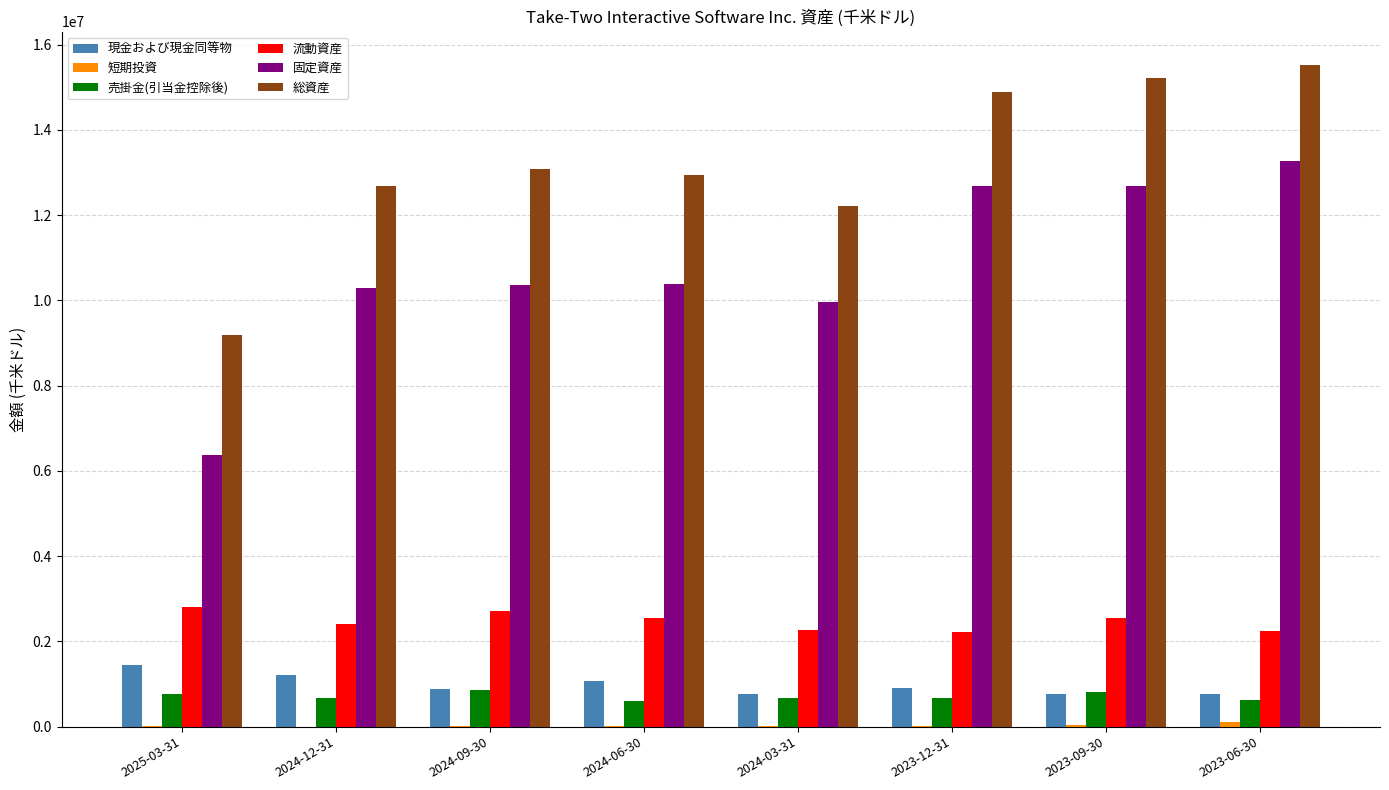

What is the label of the 5th bar from the right?

2024-06-30